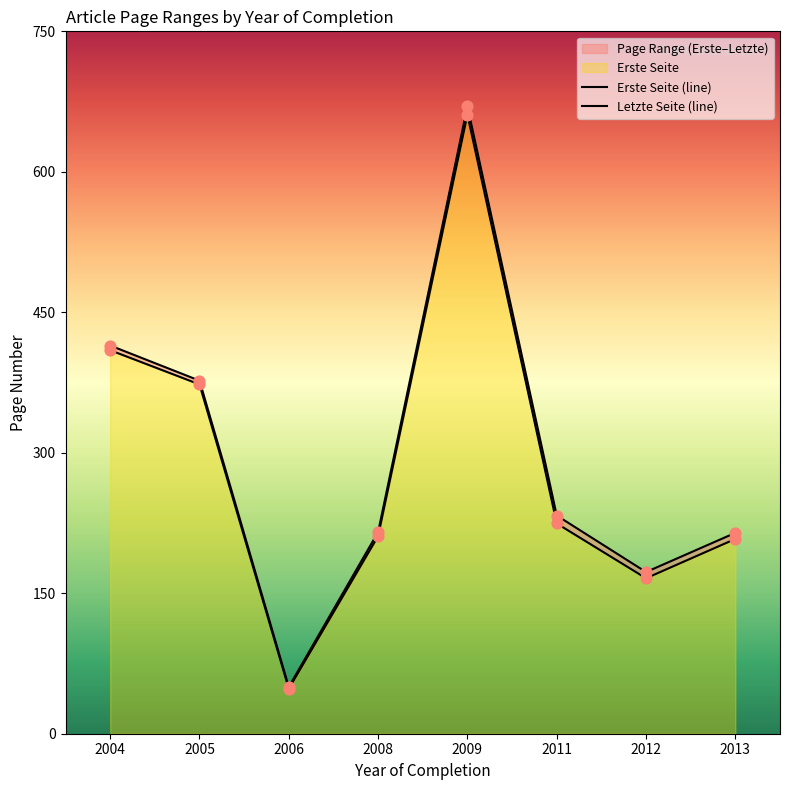

At which category is the sum across all series the highest?

2009